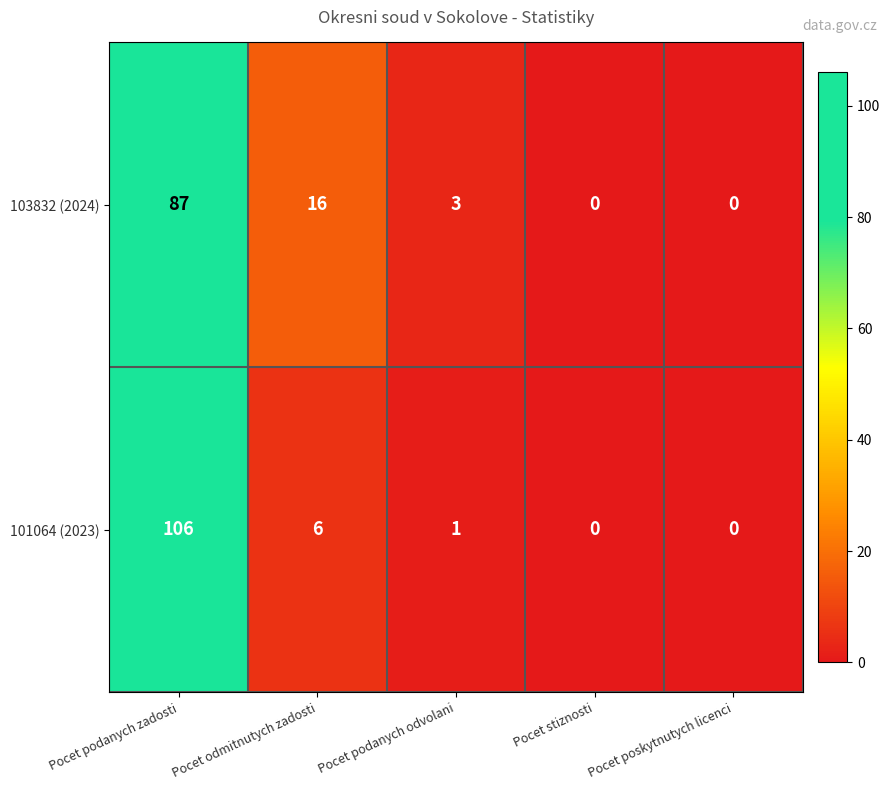

Which series has the widest spread of values?

101064 (2023)